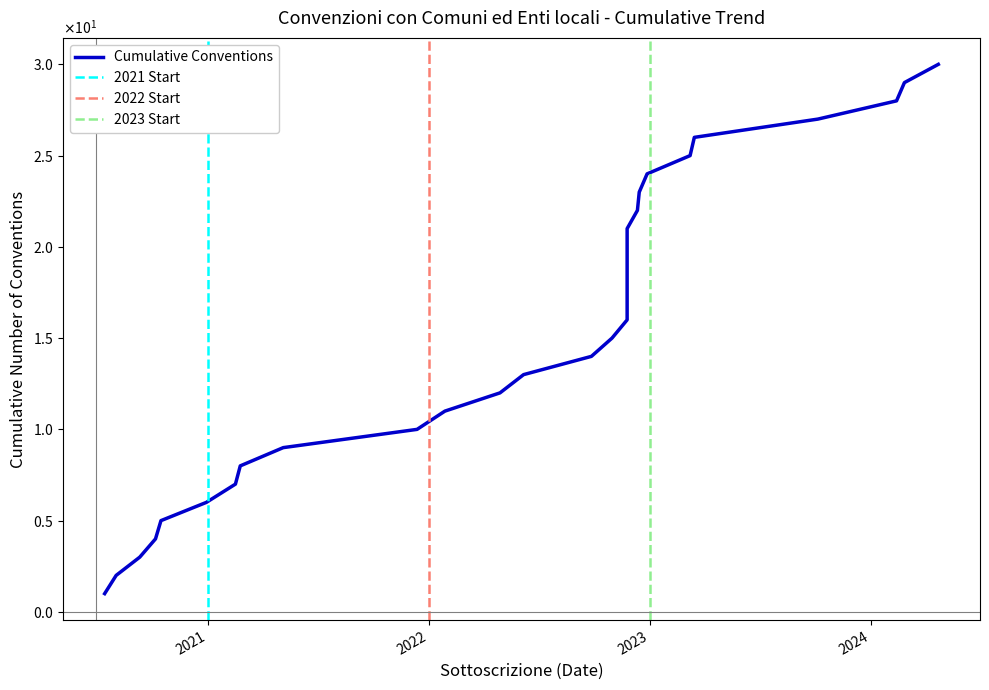

At which category does the chart reach its peak across all series?

2024-04-22